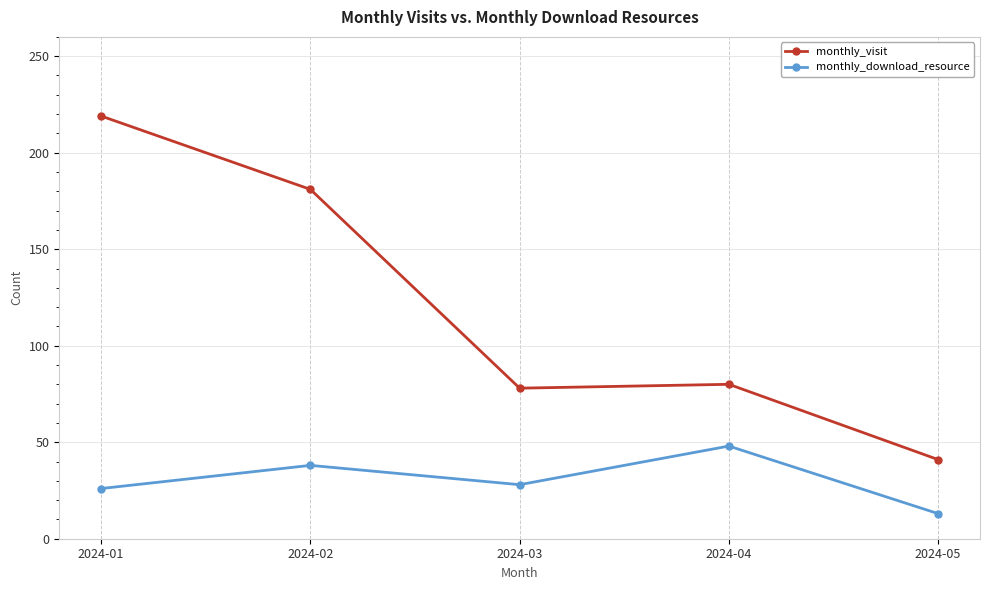

True or false: monthly_download_resource and monthly_visit intersect in this chart.

False